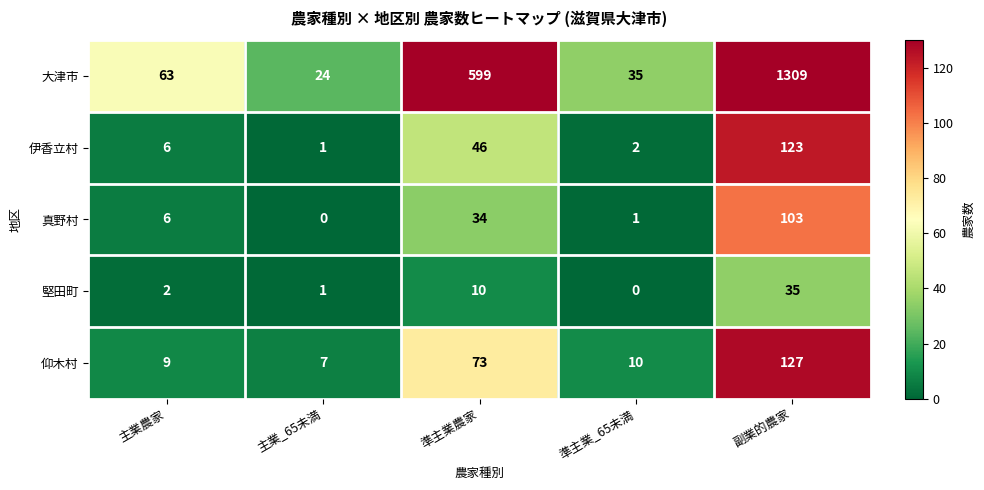

Which category has the highest value across all series?

副業的農家